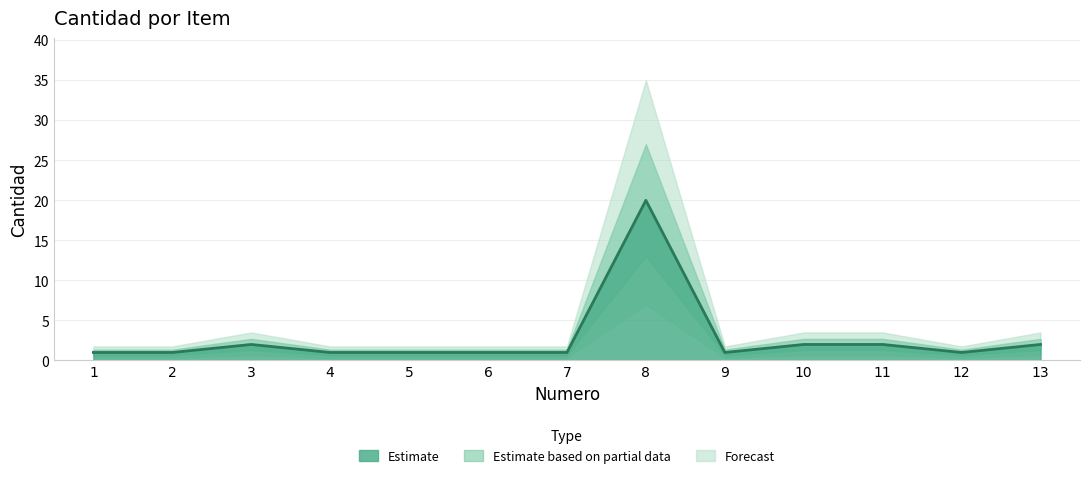

Which label corresponds to the smallest value in the chart?

1